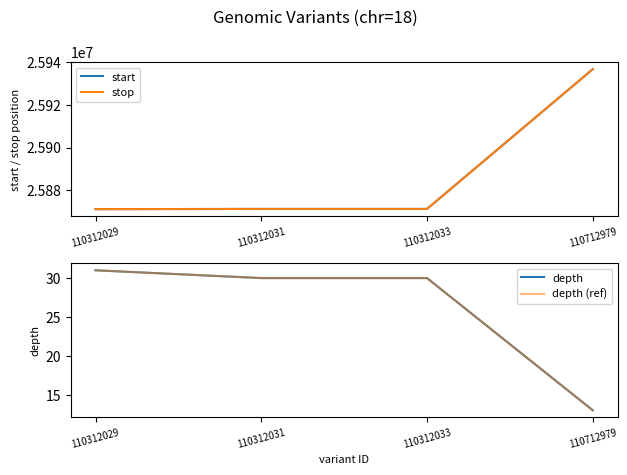

How many categories are shown in the chart?

4